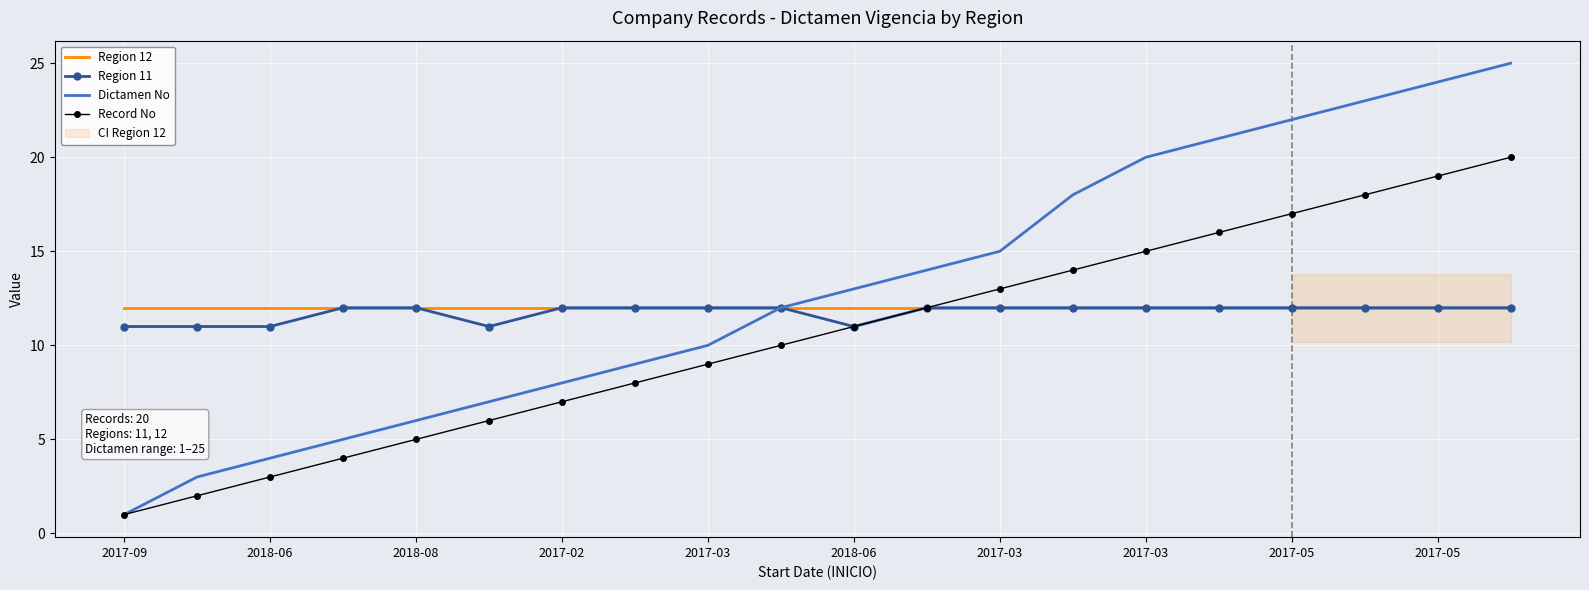

What is the sum of all Record No values?

210